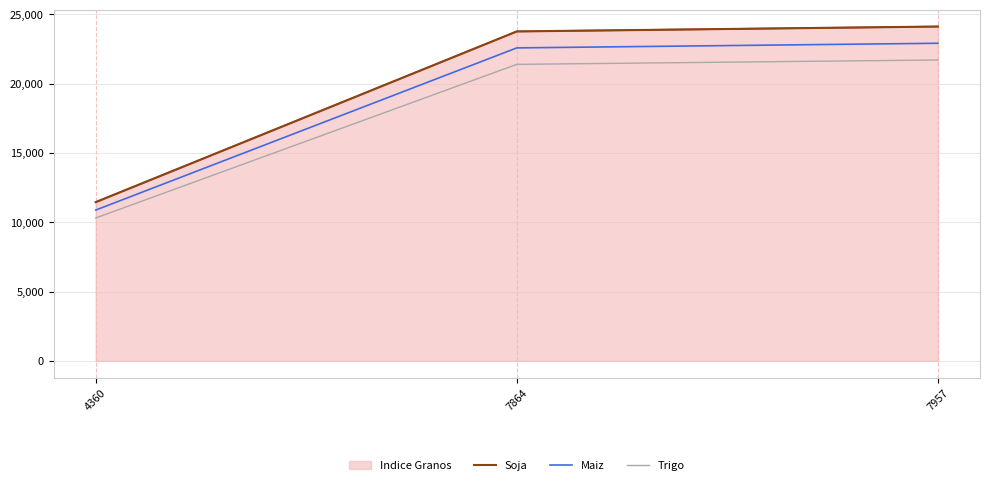

What is the minimum value for Soja?

11457.0